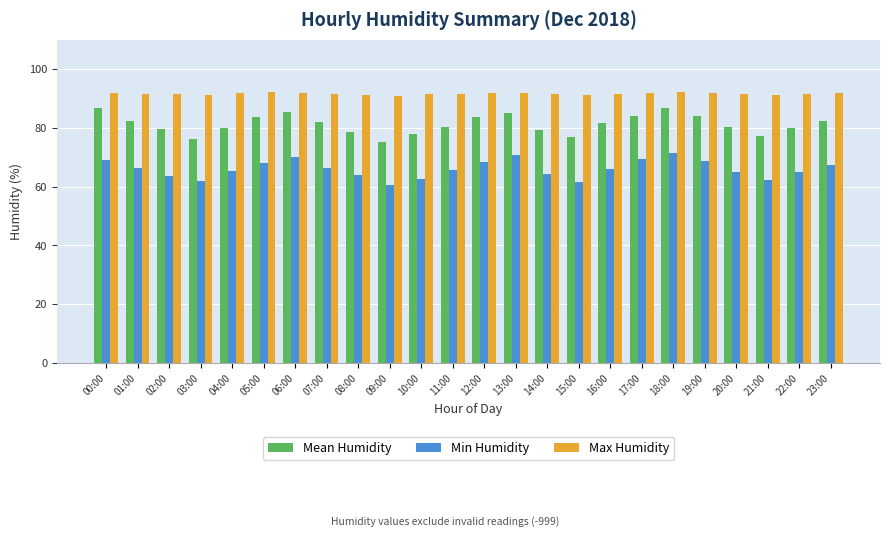

What are all the series names shown in the legend?

Mean Humidity, Min Humidity, Max Humidity